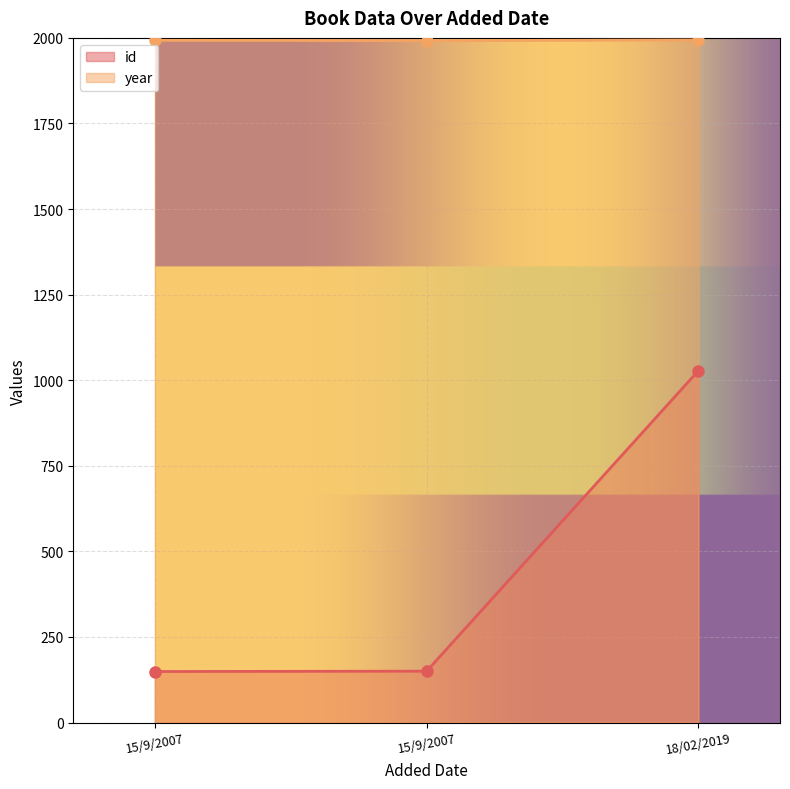

At how many categories does at least one series exceed 905?

3